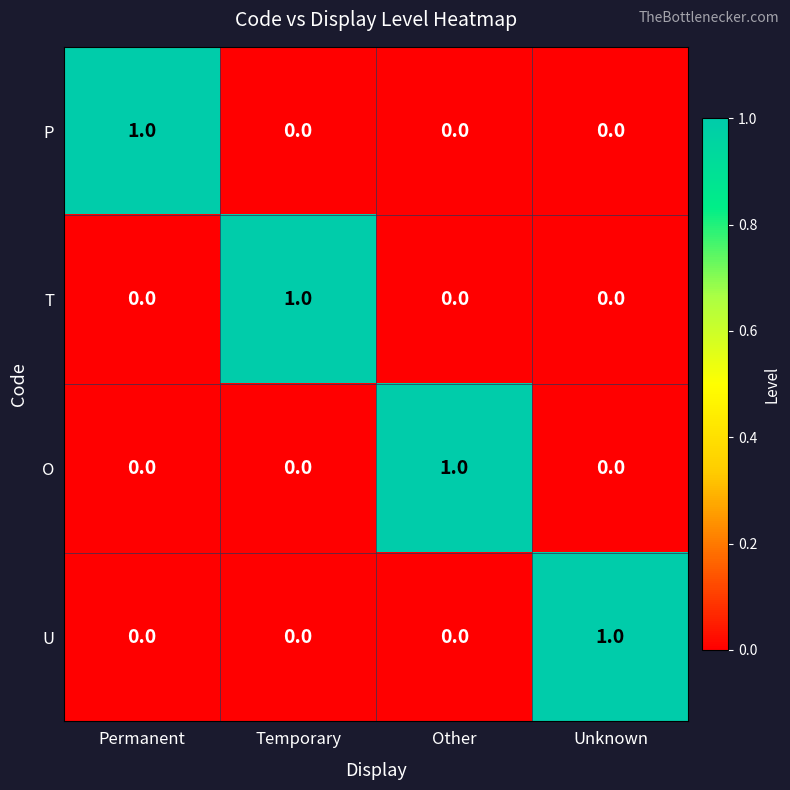

Reading left to right, list all the values displayed in this chart.

P: Permanent=1	Temporary=0	Other=0	Unknown=0
T: Permanent=0	Temporary=1	Other=0	Unknown=0
O: Permanent=0	Temporary=0	Other=1	Unknown=0
U: Permanent=0	Temporary=0	Other=0	Unknown=1